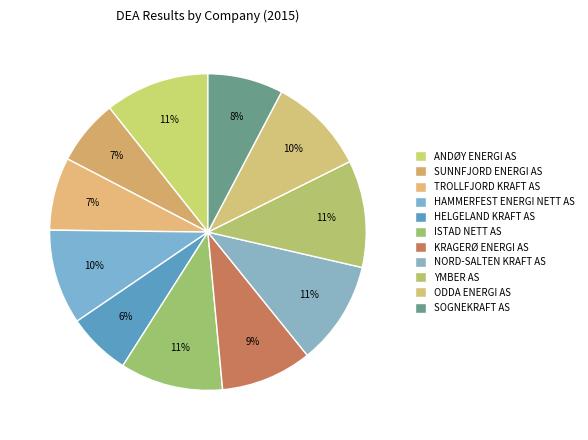

How many slices are in this pie chart?

11